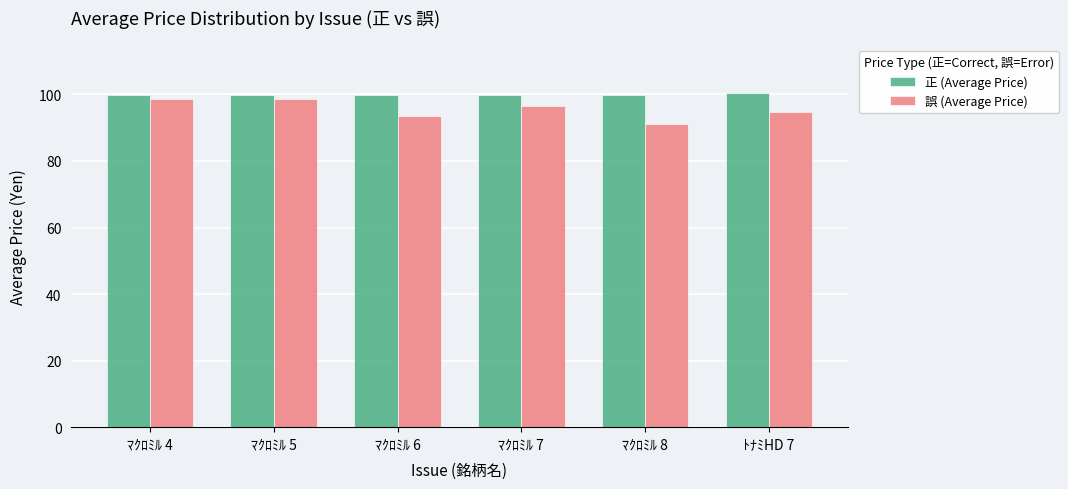

True or false: 正 (Average Price) has a value of 99.8 at ﾏｸﾛﾐﾙ 7.

True